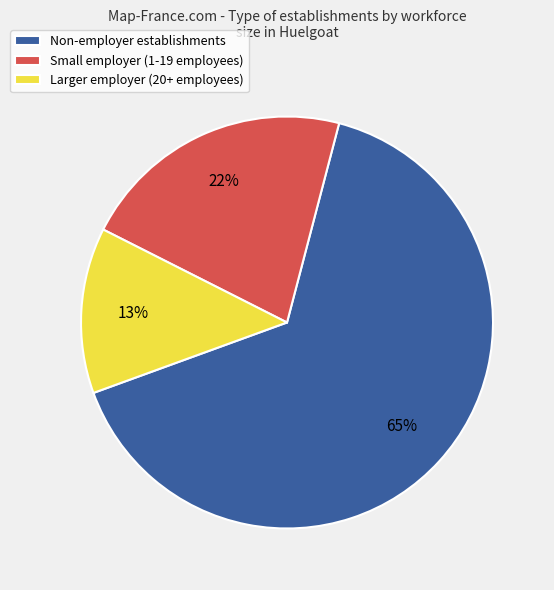

How many slices are in this pie chart?

3